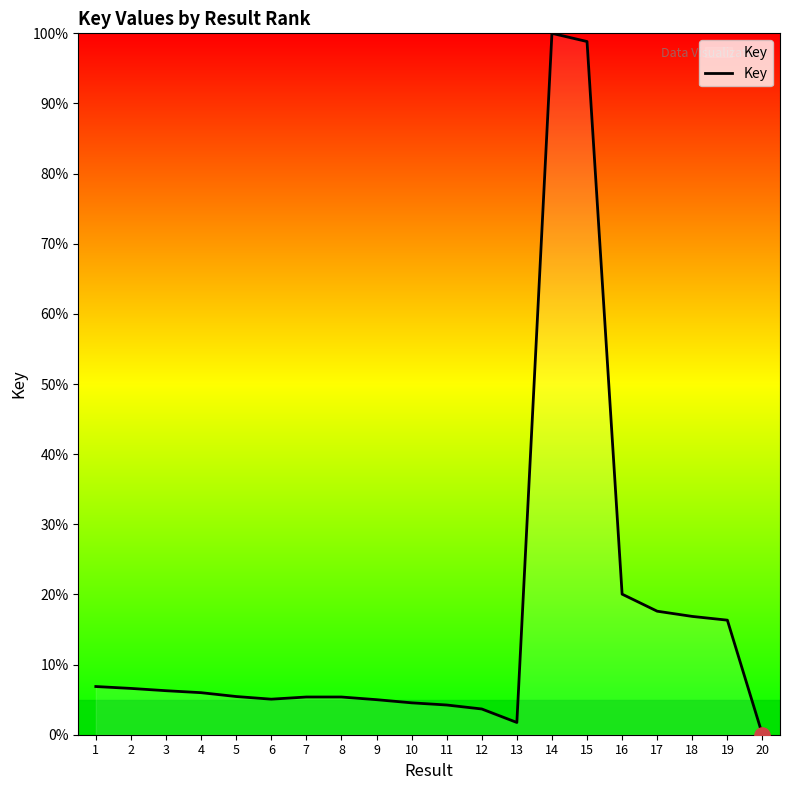

What is the ratio of the value at 4 to the value at 7?

1.1